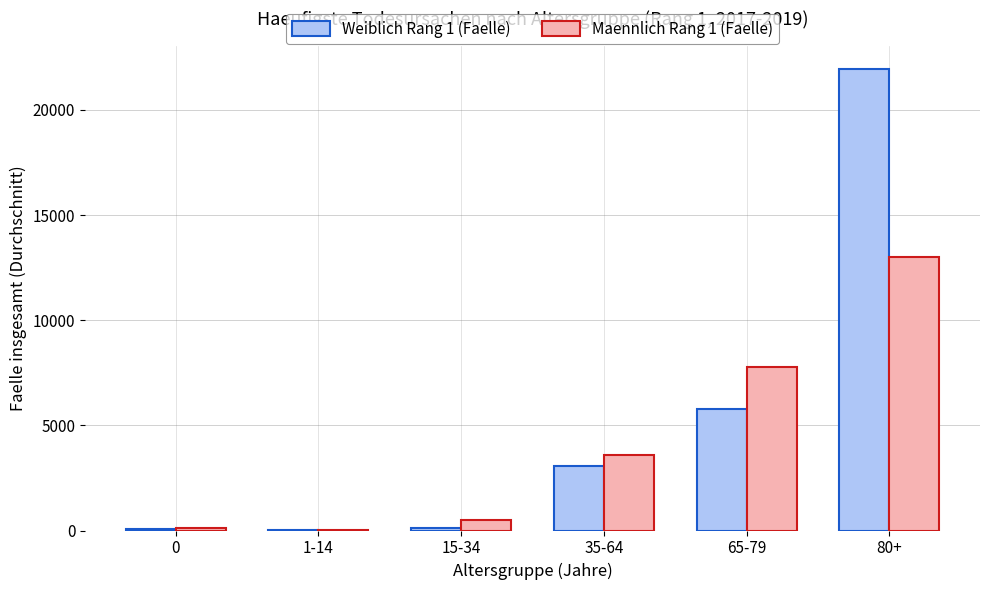

What is the highest value of the Maennlich Rang 1 (Faelle) series?

13008.3